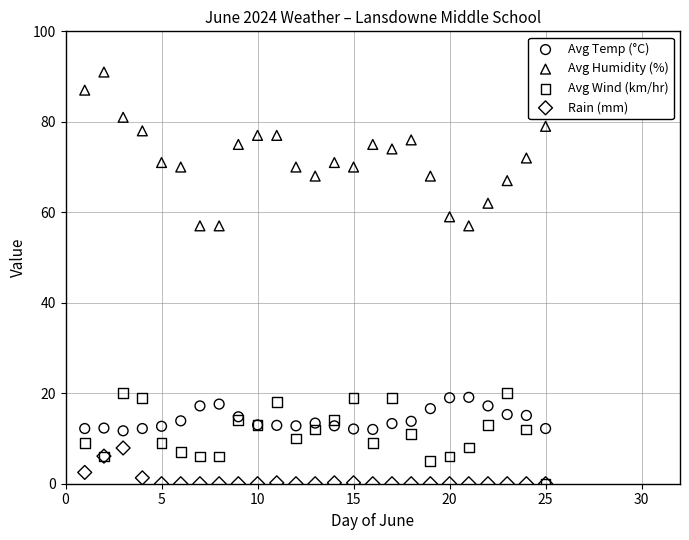

Which series reaches the maximum Y coordinate?

Avg Humidity (%)